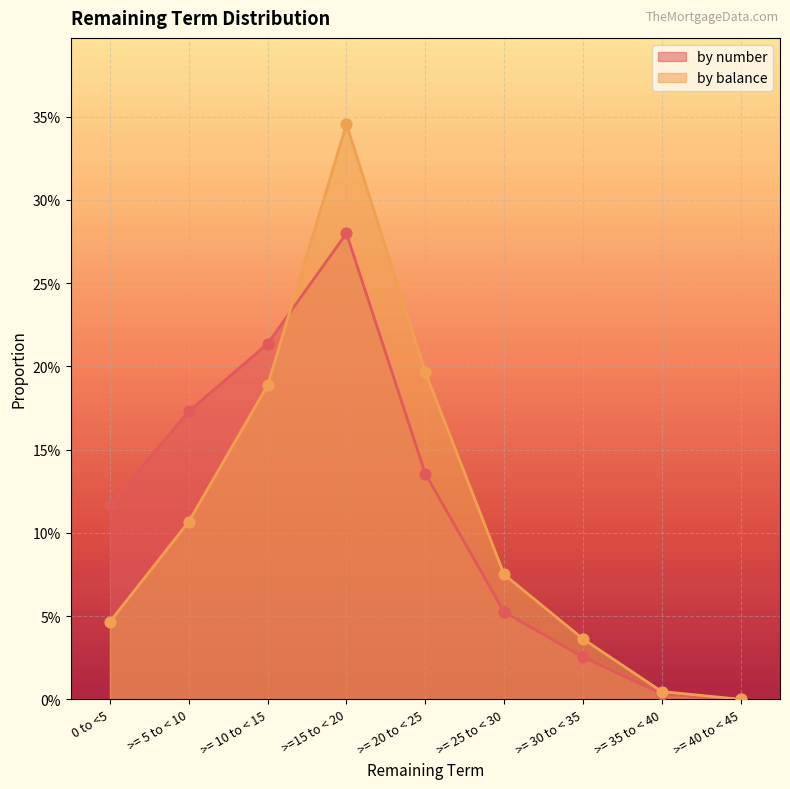

Which series has the widest spread of Y values?

by balance